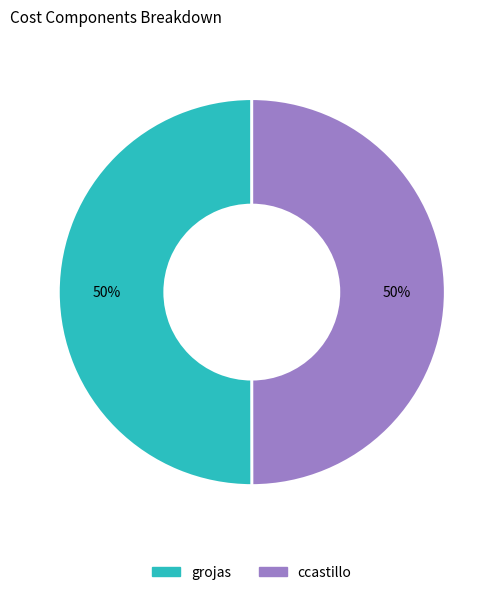

To the nearest percent, what portion does ccastillo represent?

50%